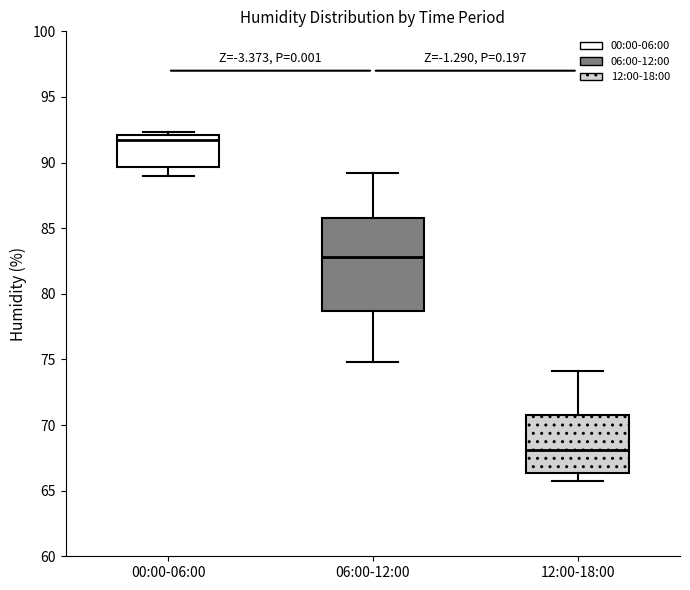

Where does the upper whisker of the box for 12:00-18:00 end on the y-axis? The values are not printed on the chart, so give them approximately, as read against the axis.

74.0